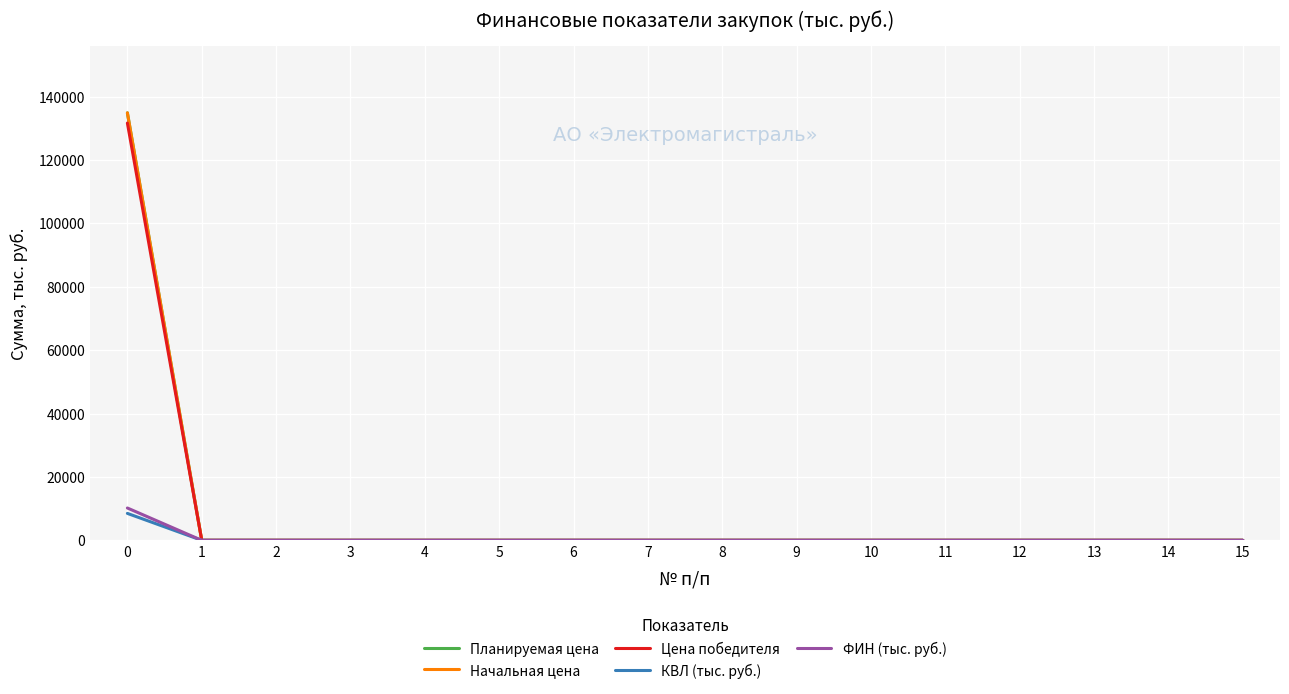

True or false: Начальная цена and Цена победителя intersect in this chart.

False